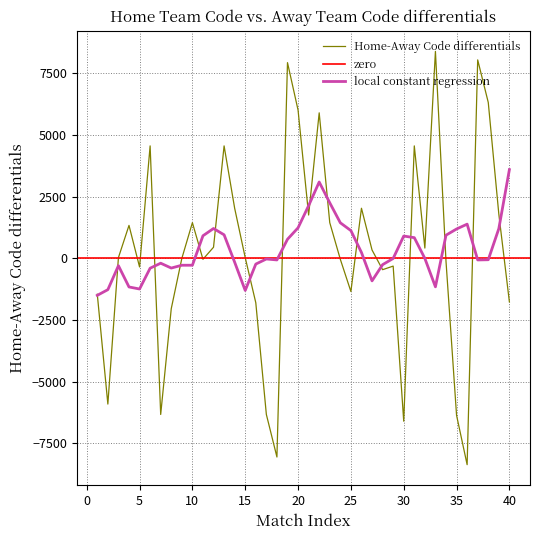

What is the minimum value for Home-Away Code differentials?

-8359.0